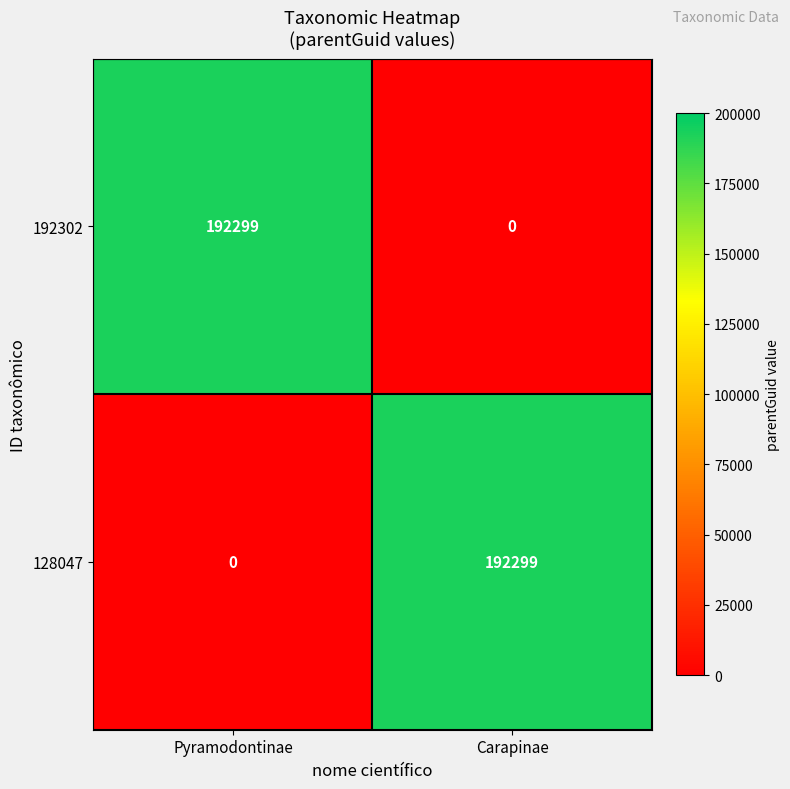

What is the difference between the 192302 values at Pyramodontinae and Carapinae?

192299